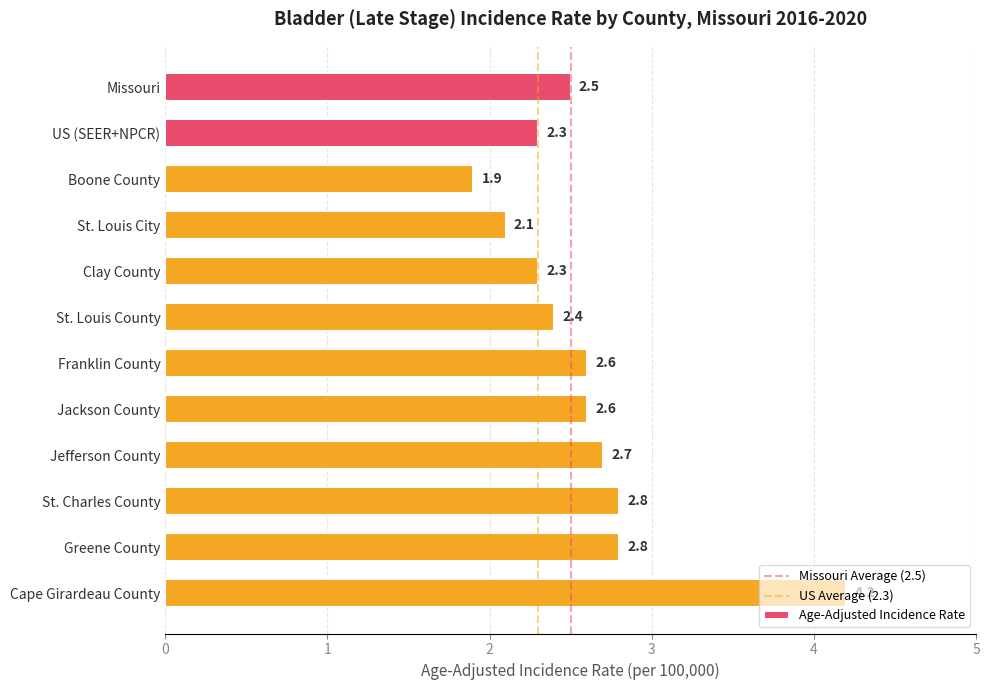

What is the sum of the values at St. Charles County and Jackson County?

5.4